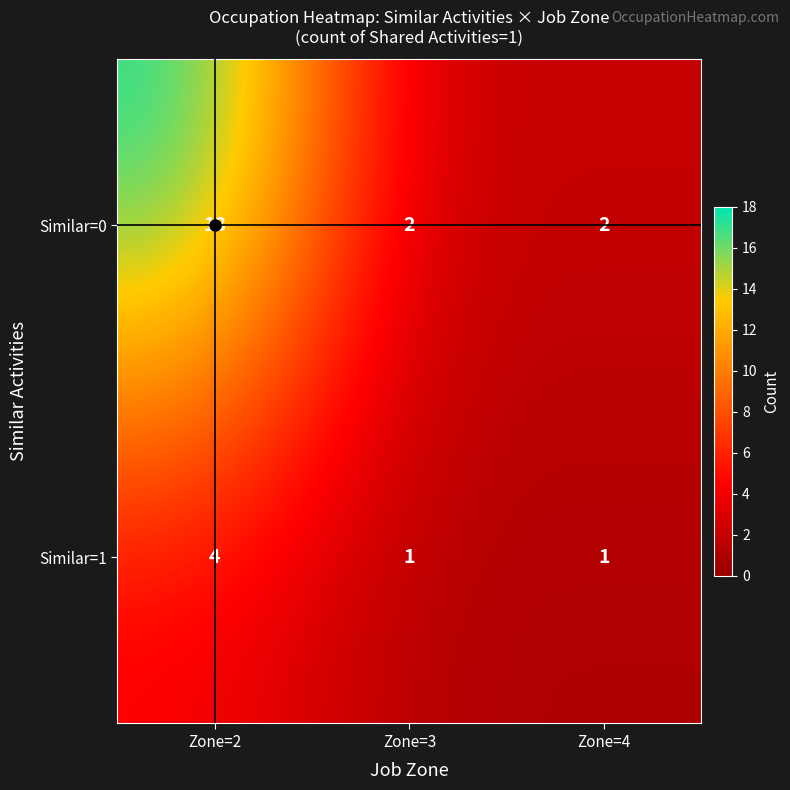

Rank the series by their average value, from lowest to highest.

Similar=1, Similar=0